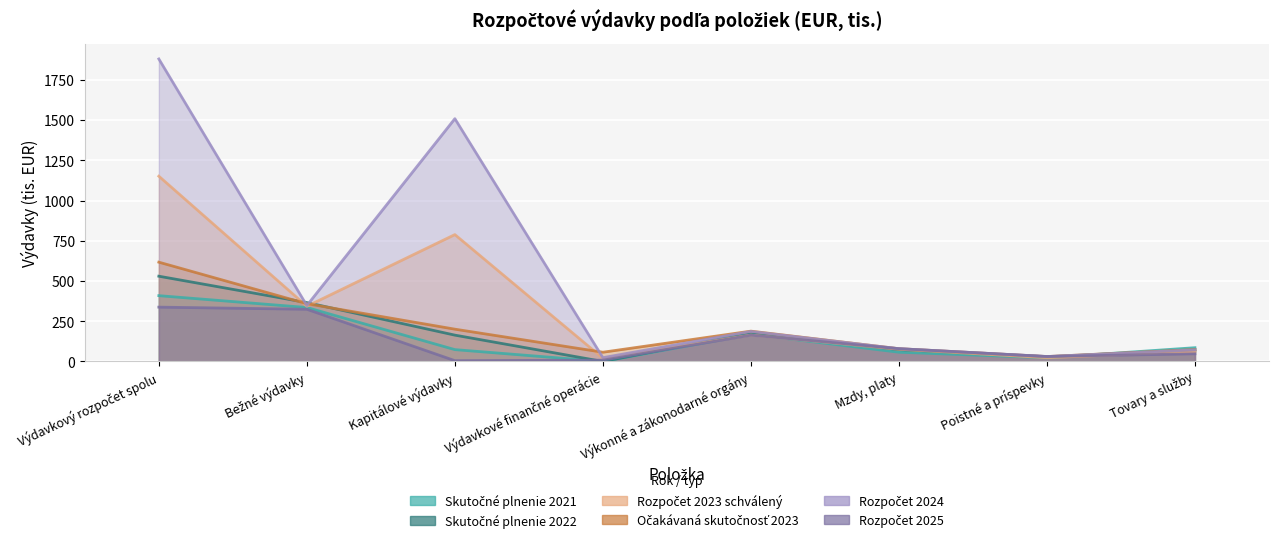

Reading right to left, transcribe all the data shown in this chart.

Skutočné plnenie 2021: 85.5	22.9	57.5	169.2	0.0	73.6	335.3	408.9
Skutočné plnenie 2022: 70.4	29.2	73.7	177.8	0.0	163.6	366.2	529.8
Rozpočet 2023 schválený: 62.0	23.2	76.0	164.4	20.0	788.3	342.9	1151.2
Očakávaná skutočnosť 2023: 73.8	30.6	79.3	188.4	57.4	200.7	358.9	617.0
Rozpočet 2024: 72.2	30.7	79.5	186.5	23.7	1508.5	347.4	1879.6
Rozpočet 2025: 47.8	30.9	79.5	163.5	8.2	5.0	324.4	337.6